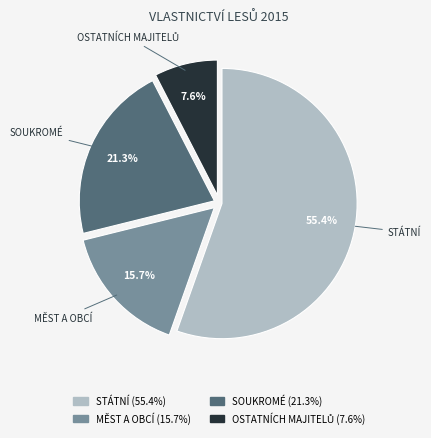

Which slice is the largest?

STÁTNÍ